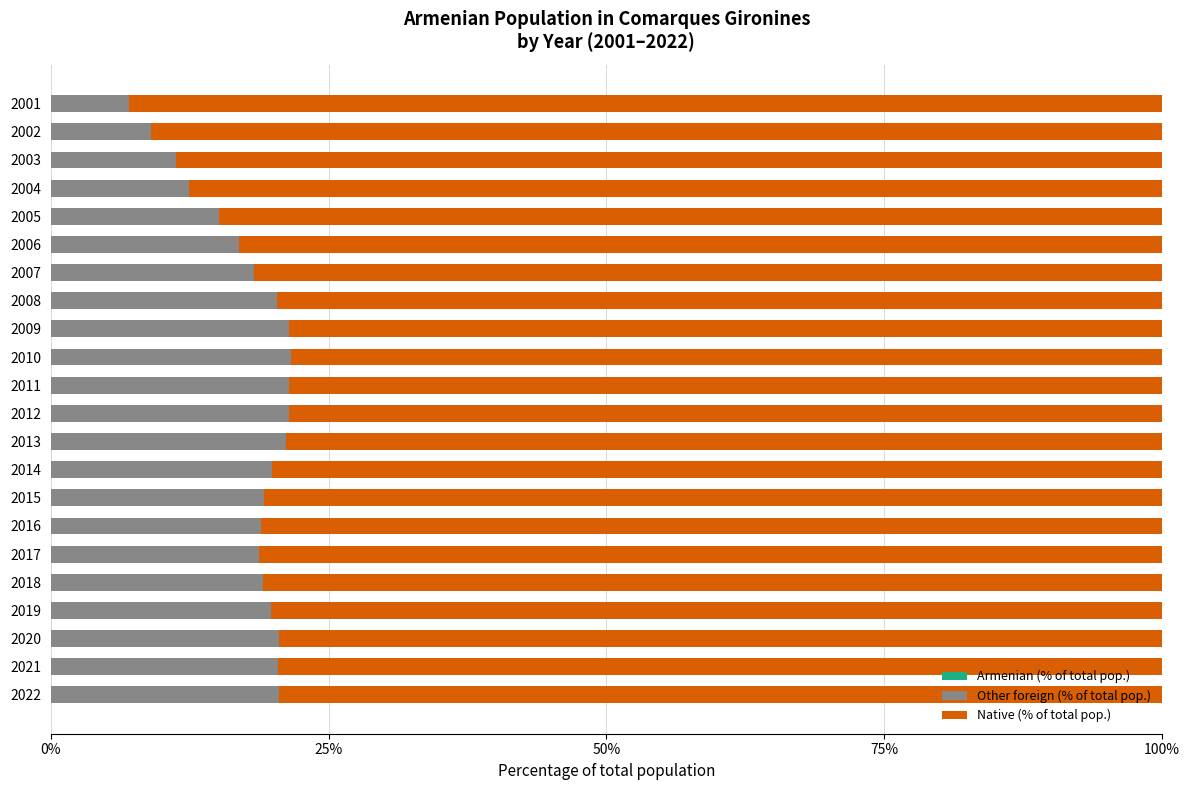

Count the number of data series in this chart.

3